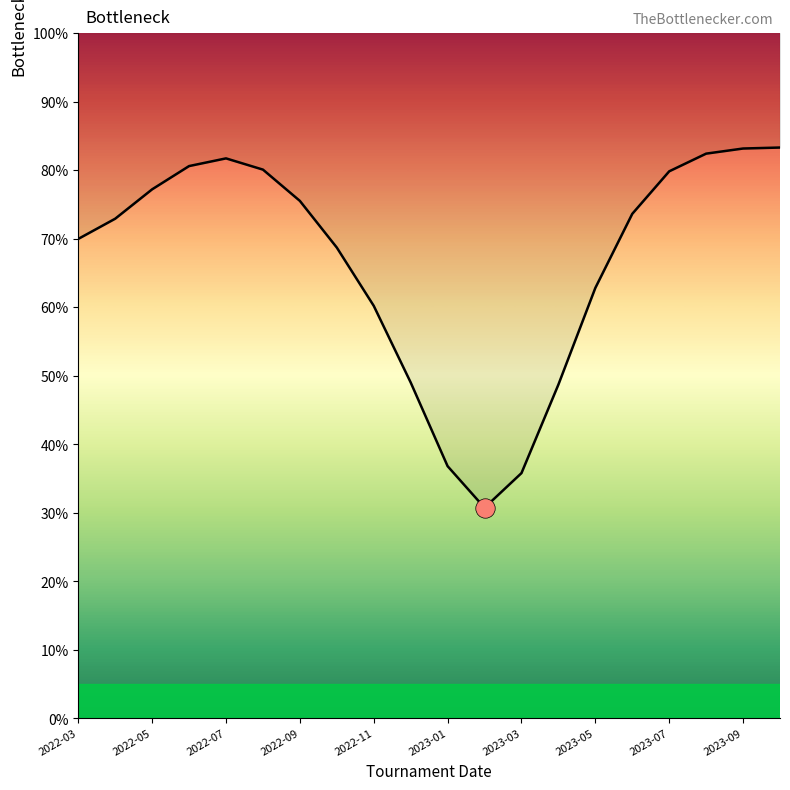

Reading left to right, extract all data points from this chart.

70.0	72.9	77.2	80.6	81.7	80.1	75.5	68.7	60.2	49.0	36.8	30.8	35.8	48.7	62.8	73.6	79.8	82.4	83.2	83.3